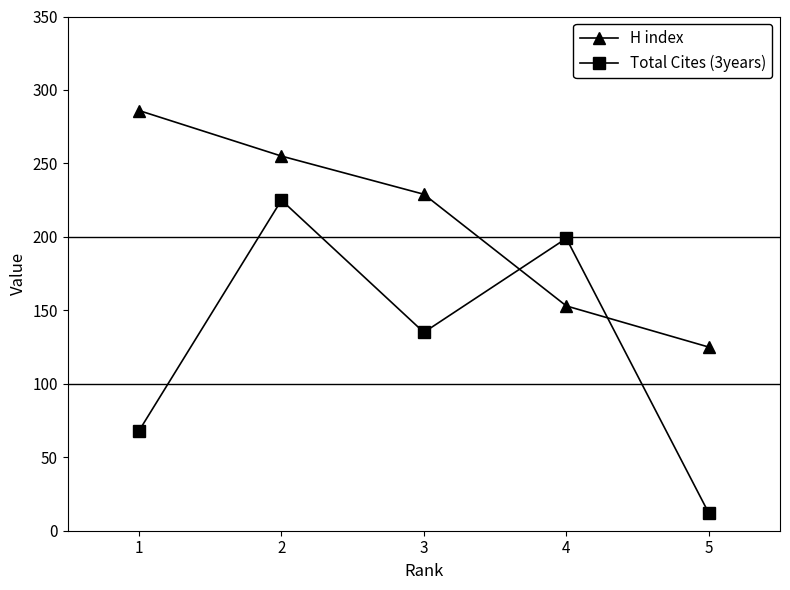

How many times do H index and Total Cites (3years) cross each other?

2